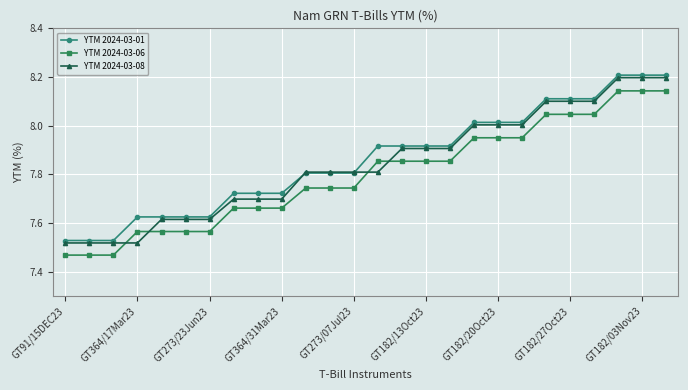

What is the maximum value shown in the chart?

8.2